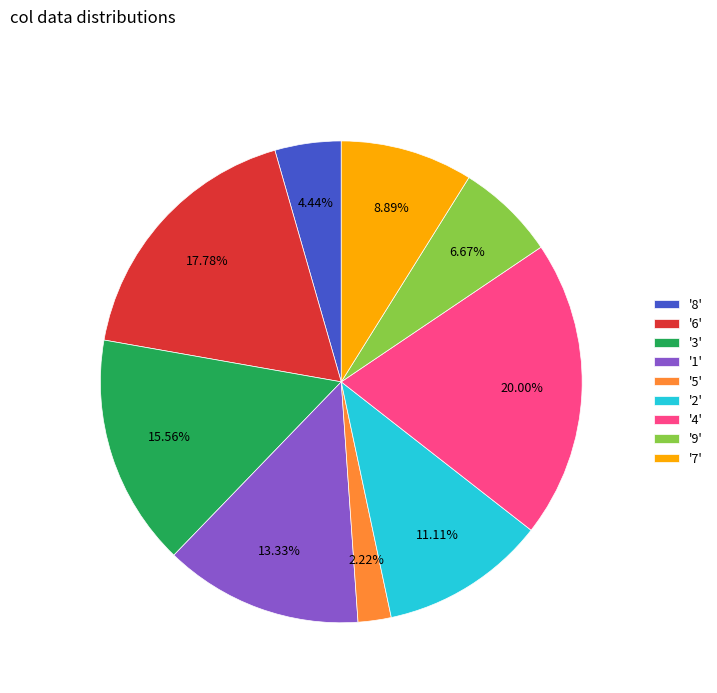

Combined, do '7' and '1' account for over 50%?

No